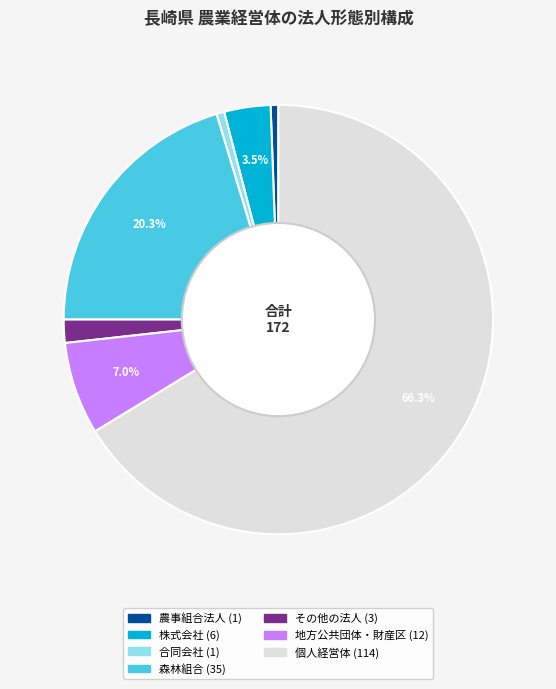

Does any single category account for the majority?

Yes